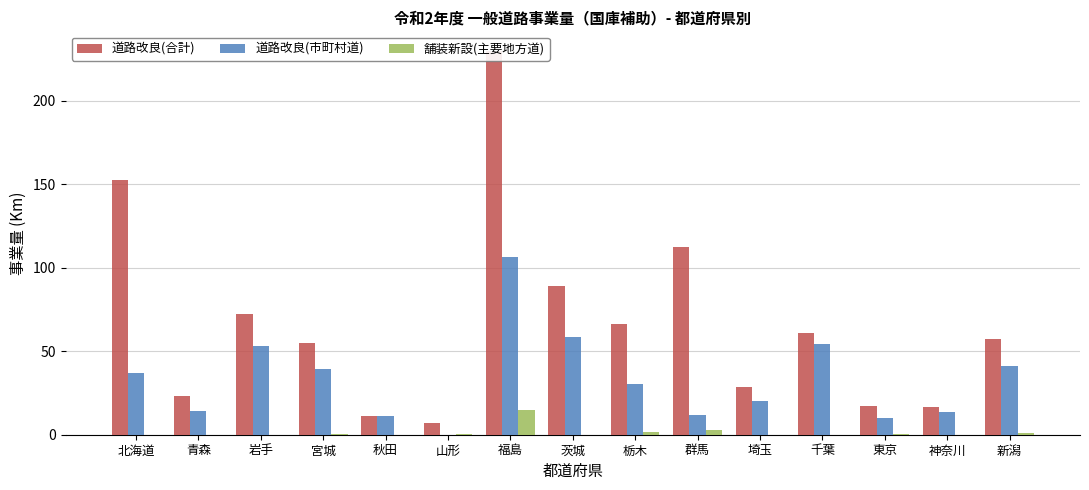

At which category does the chart reach its minimum across all series?

山形